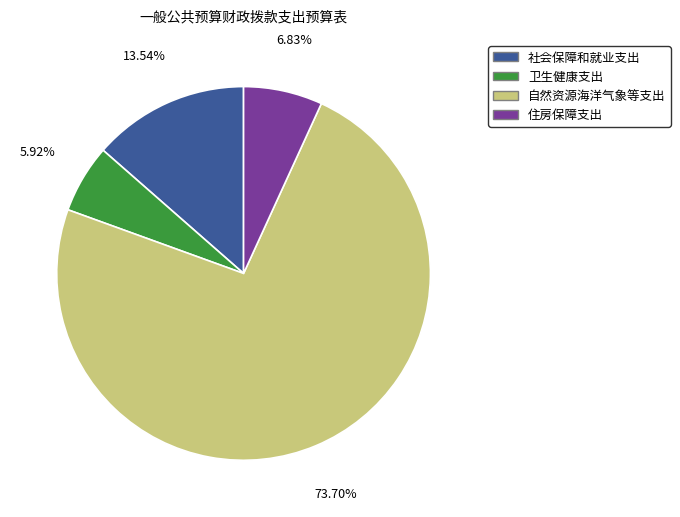

To the nearest percent, what is the difference between the largest and smallest slice percentages?

68%